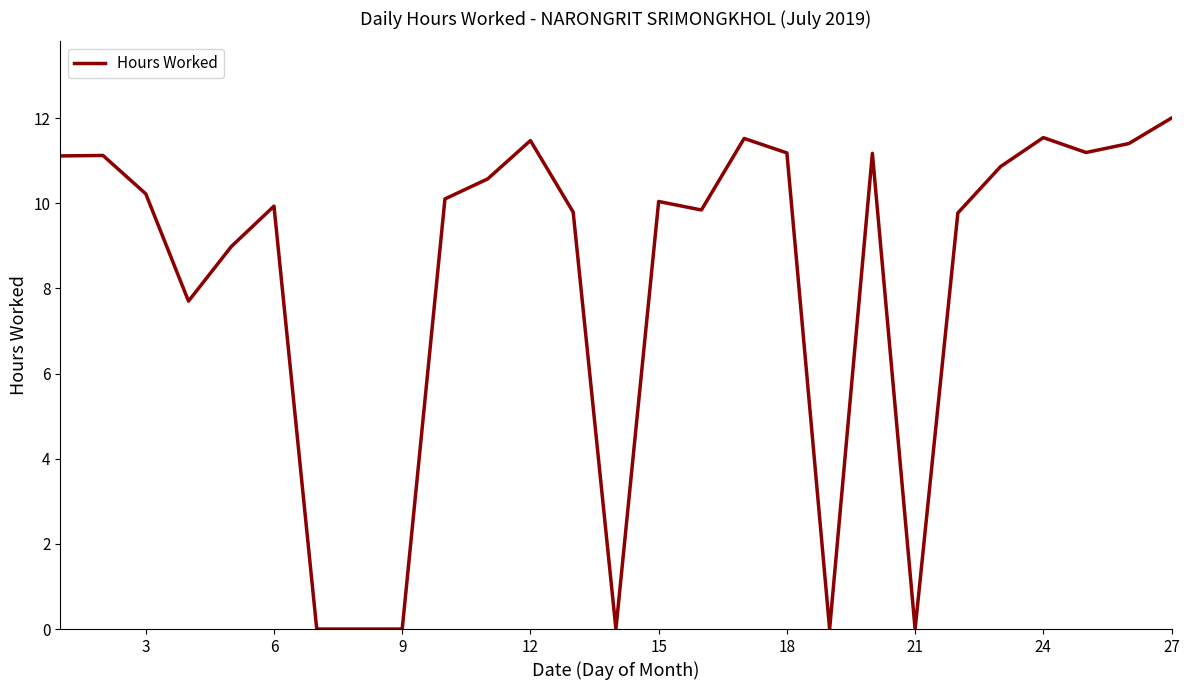

Is this an area chart (filled region under the line)?

No